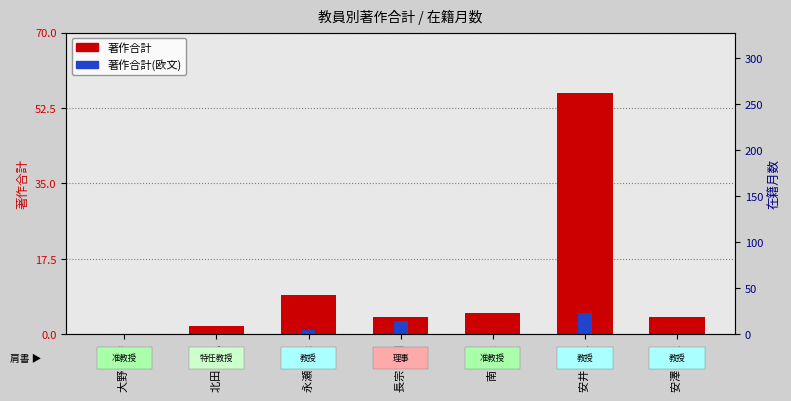

At which category is the sum across all series the highest?

安井 武史